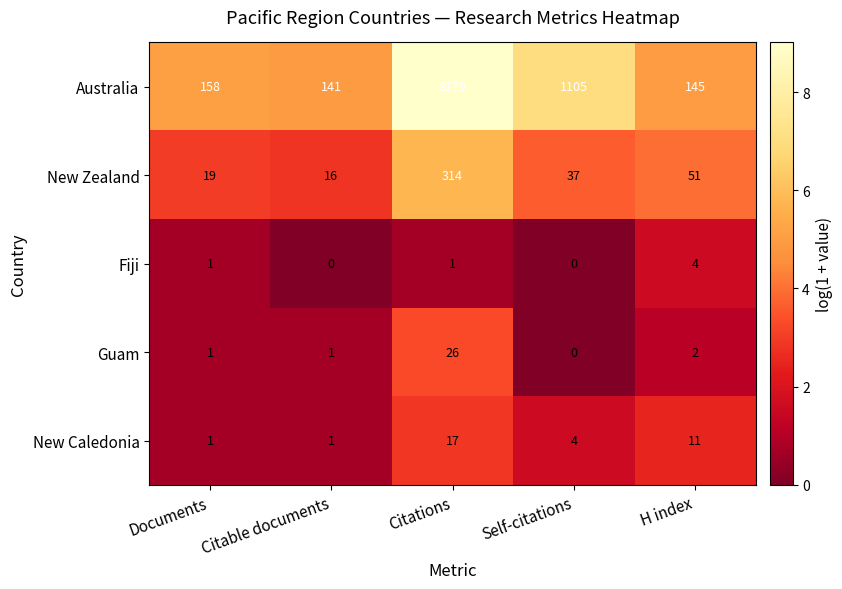

What is the approximate value of New Zealand at Documents, to the nearest 10?

20